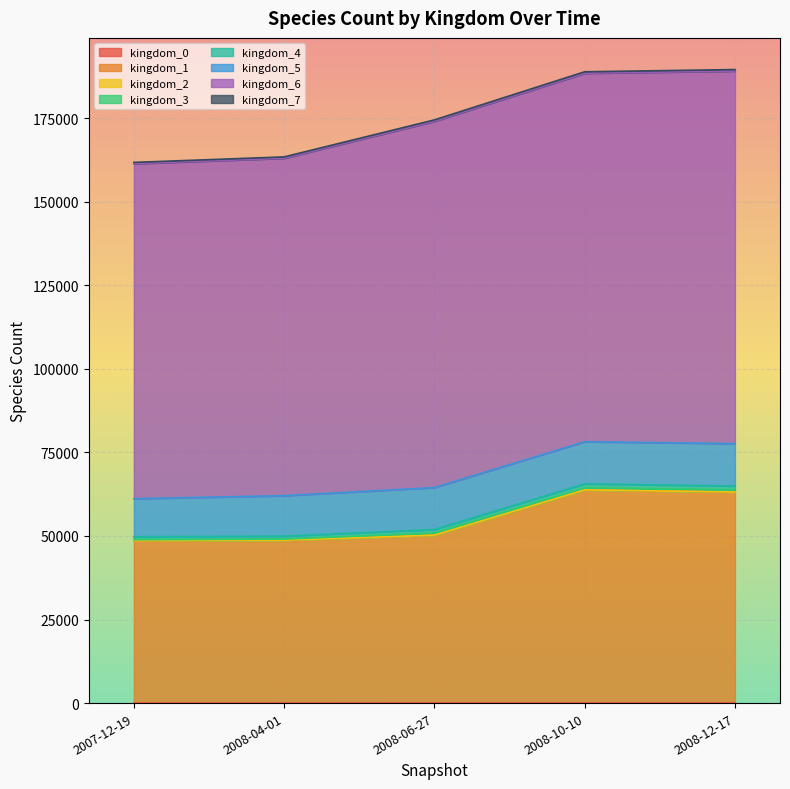

What is the value of the kingdom_0 point at the 1st from the left?

14